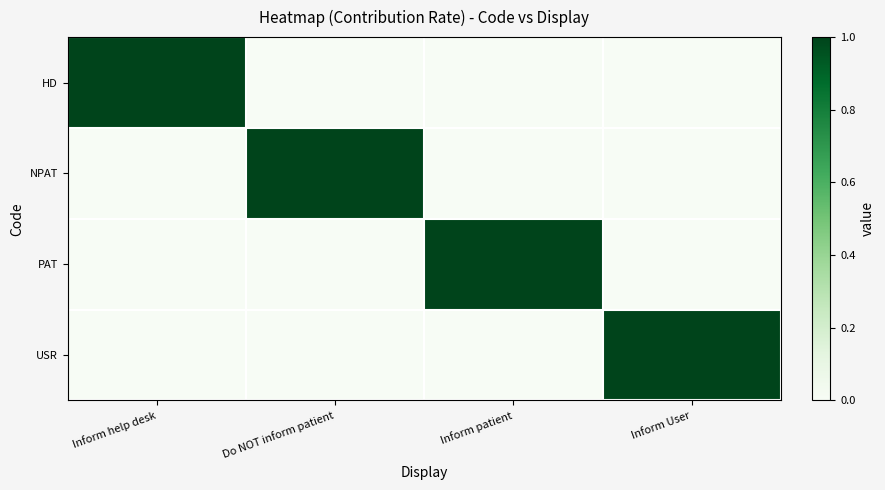

Which series changed the most between Inform help desk and Do NOT inform patient?

HD